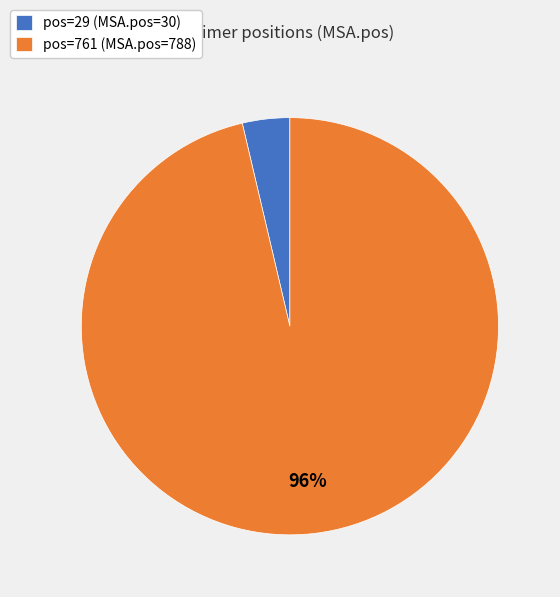

Is it true that pos=761 (MSA.pos=788) is 96% of the pie?

True